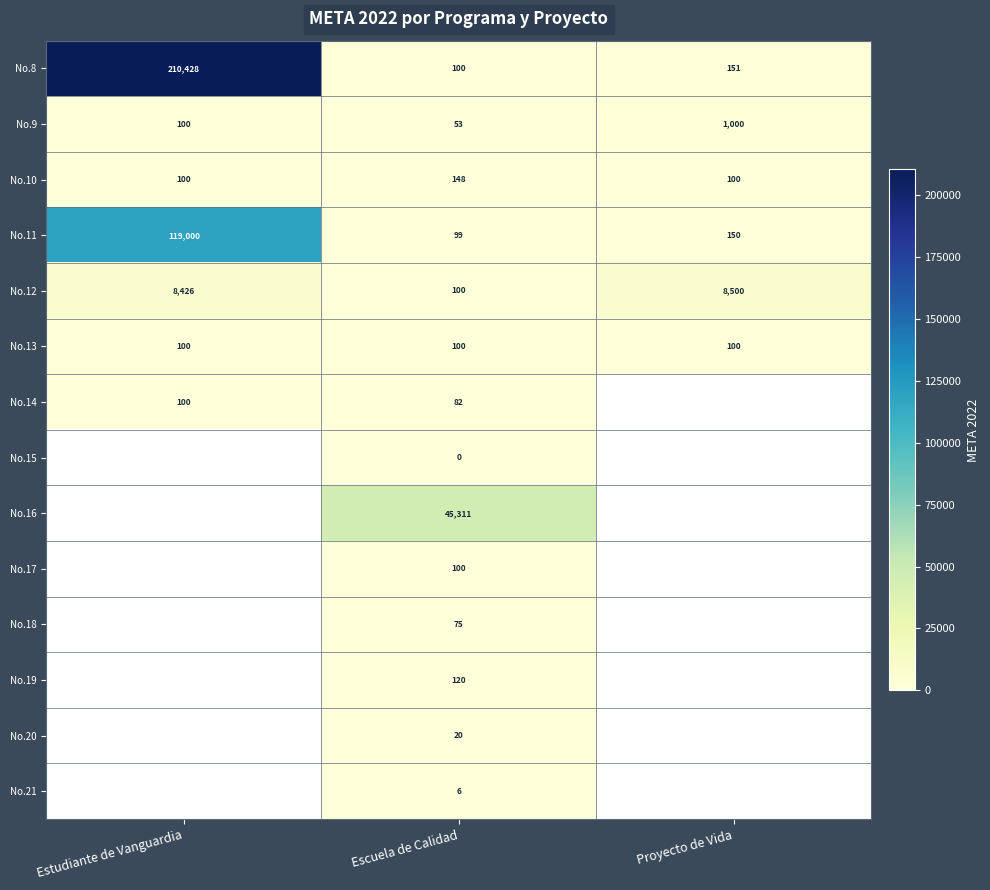

At which category does the chart reach its minimum across all series?

Escuela de Calidad